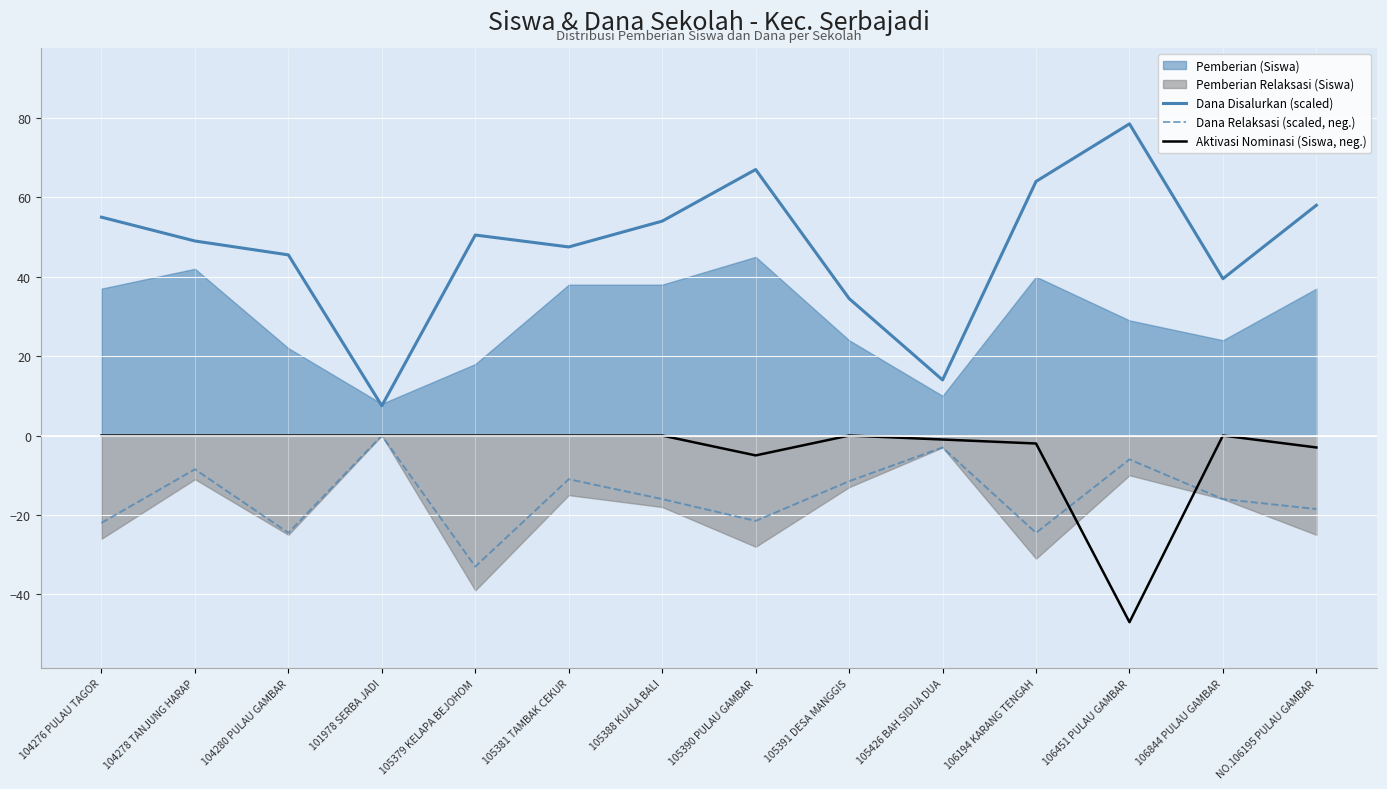

What is the smallest value displayed?

-47.0